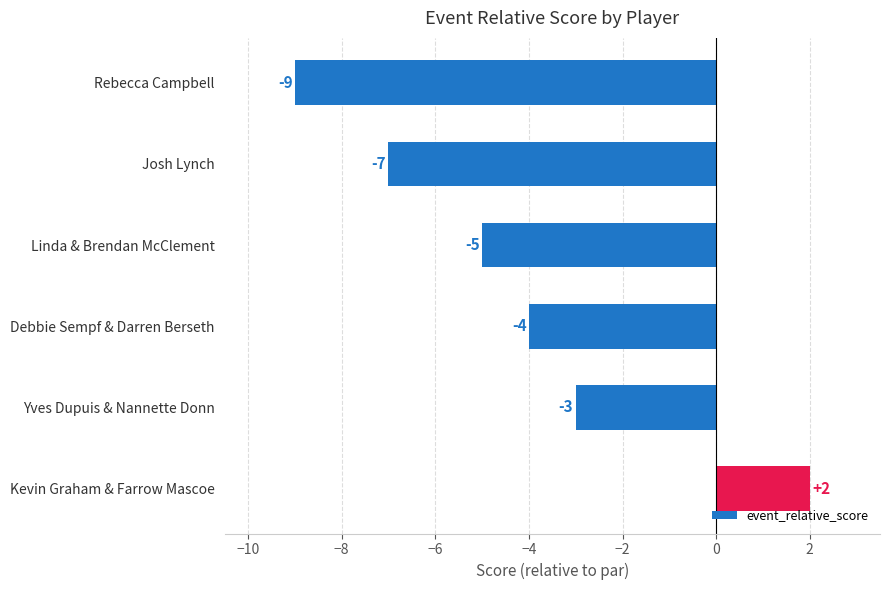

What is the change in value from Debbie Sempf & Darren Berseth to Yves Dupuis & Nannette Donn?

+1